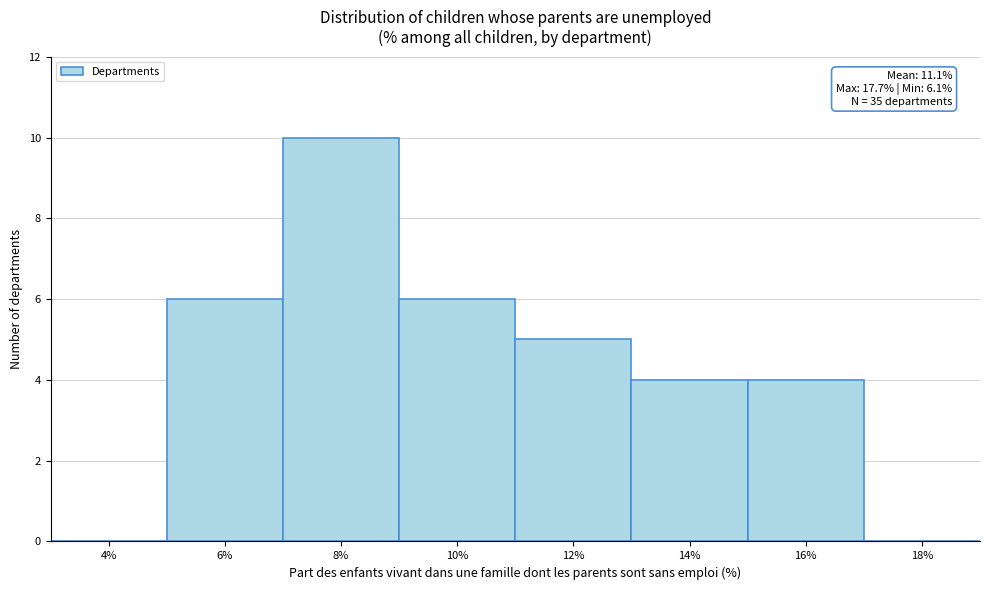

The value at 10% is 6. True or false?

True